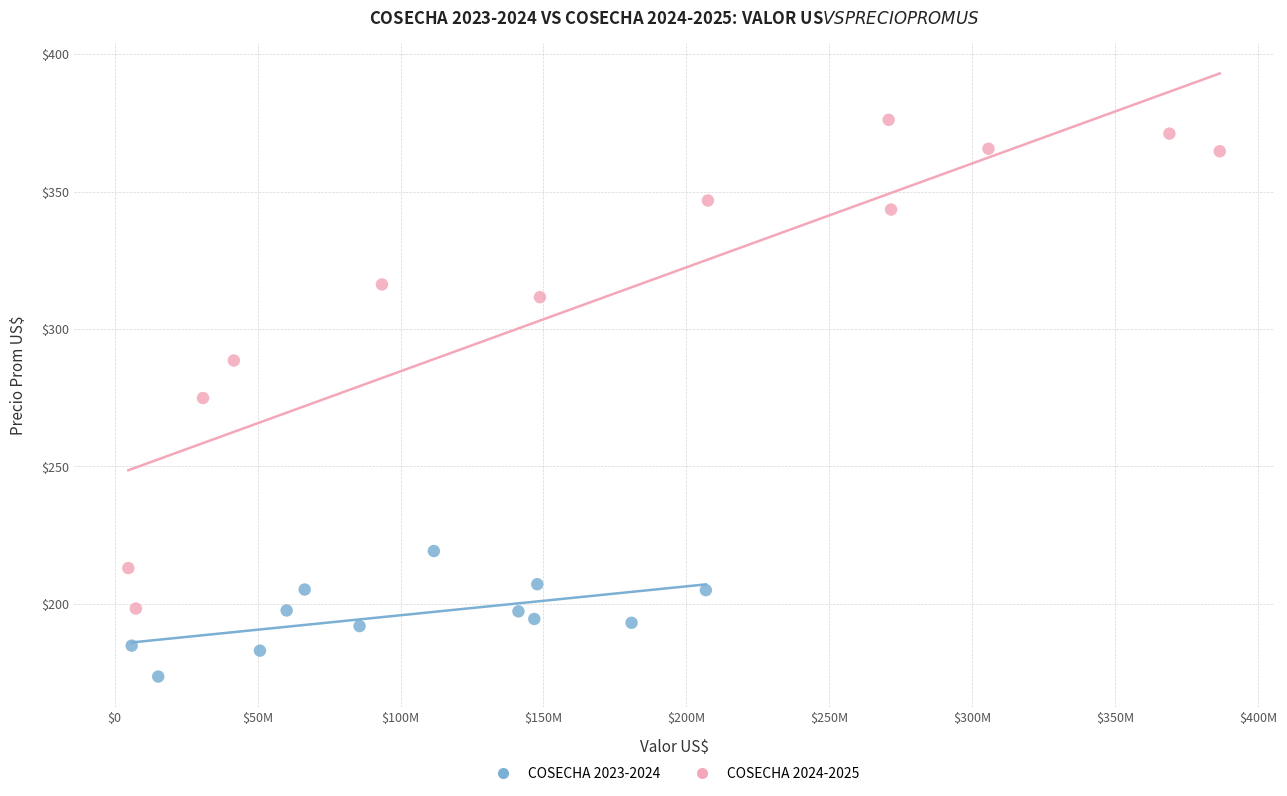

What are all the series names shown in the legend?

COSECHA 2023-2024, COSECHA 2024-2025